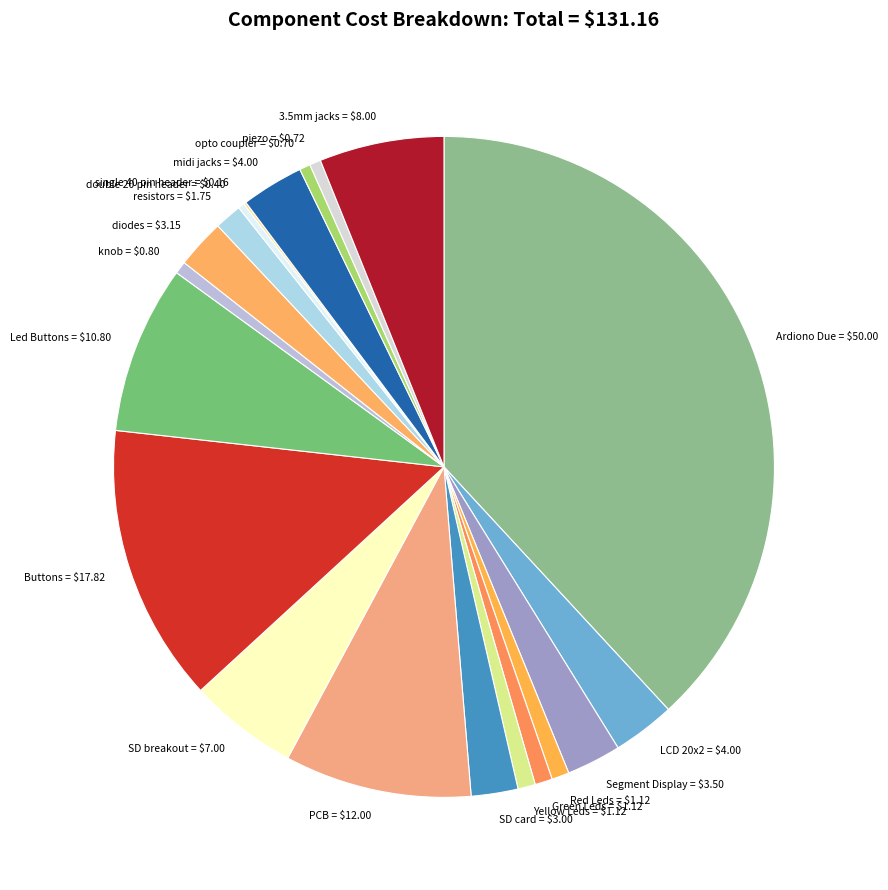

Is it true that LCD 20x2 = $4.00 is 17% of the pie?

False